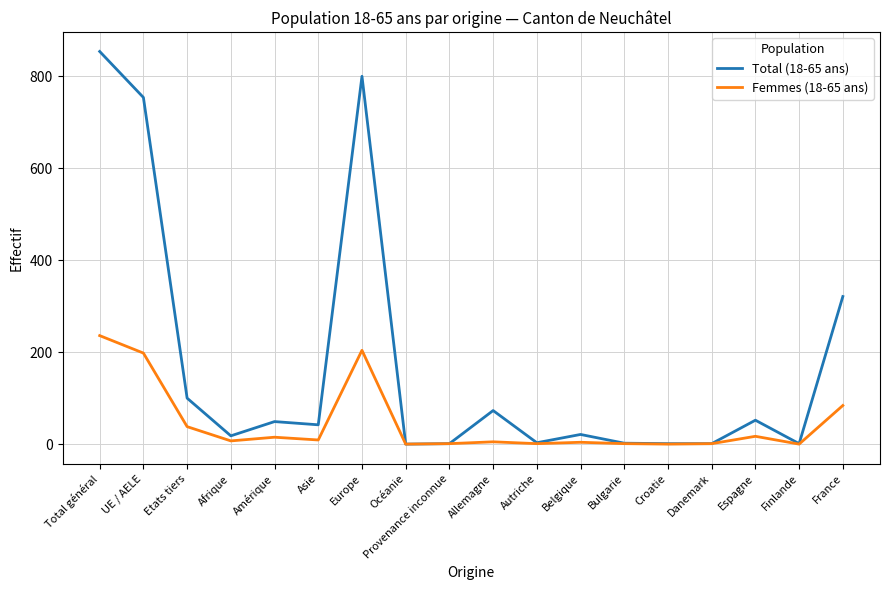

Which series changed the most between Asie and Bulgarie?

Total (18-65 ans)